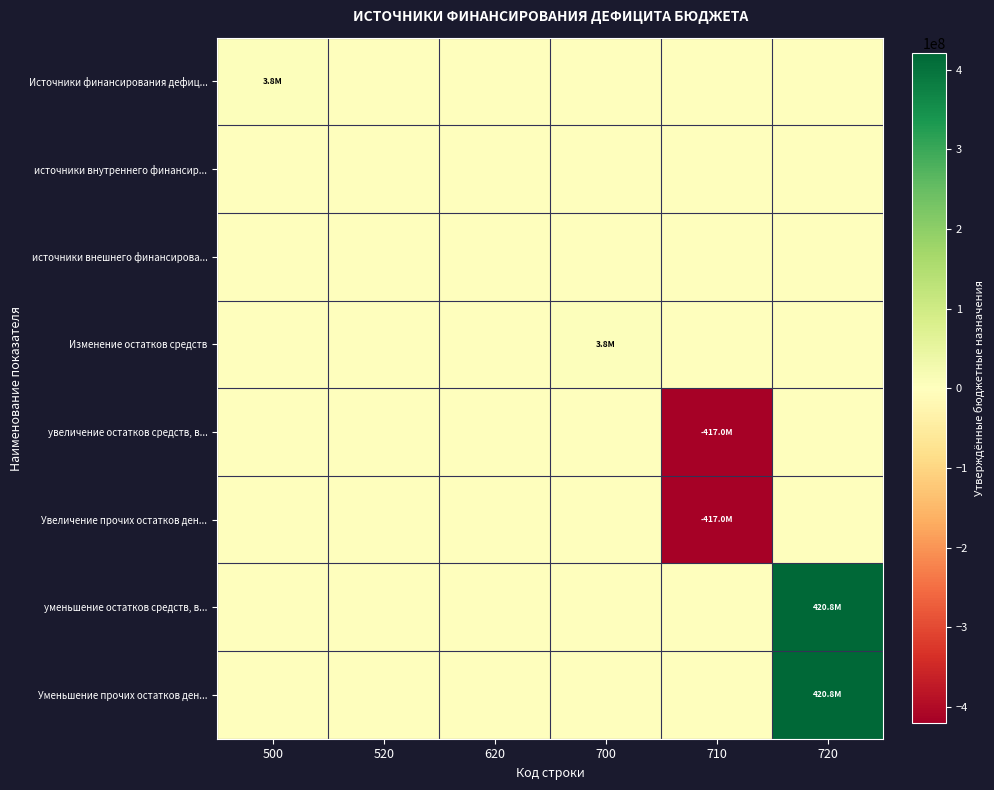

Which category has the highest value across all series?

720